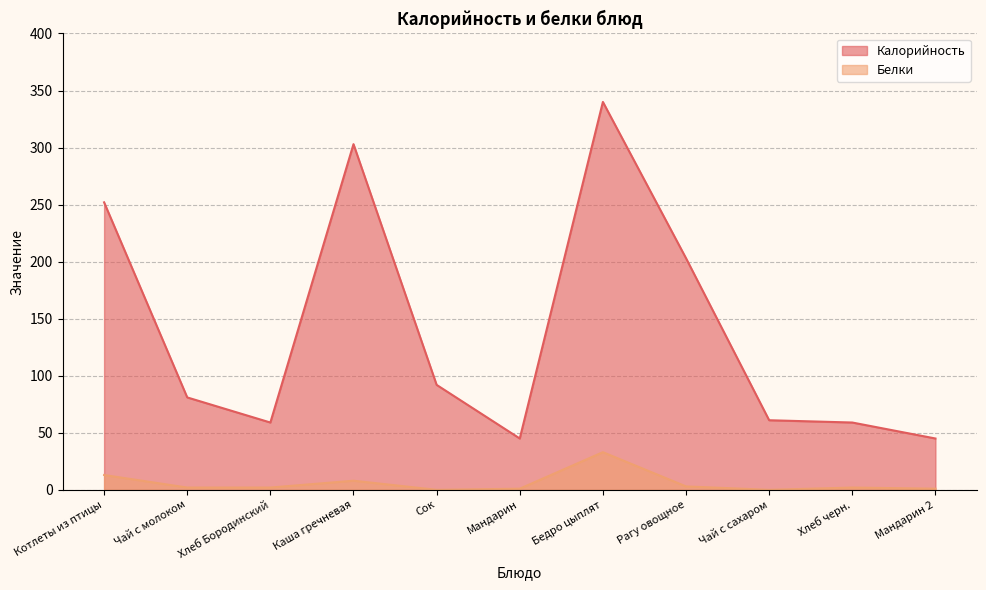

What are all the series names shown in the legend?

Калорийность, Белки